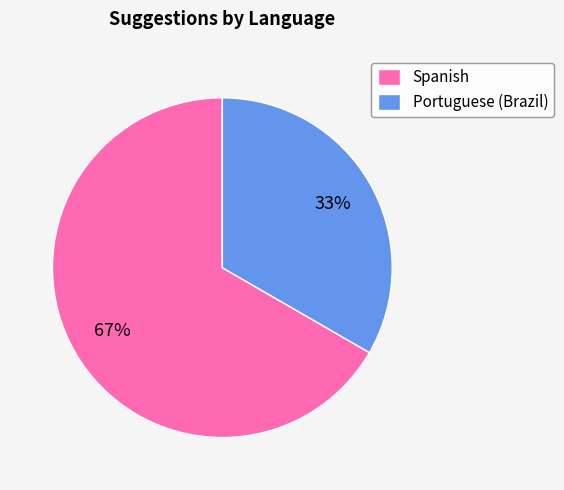

Which slice is the smallest?

Portuguese (Brazil)